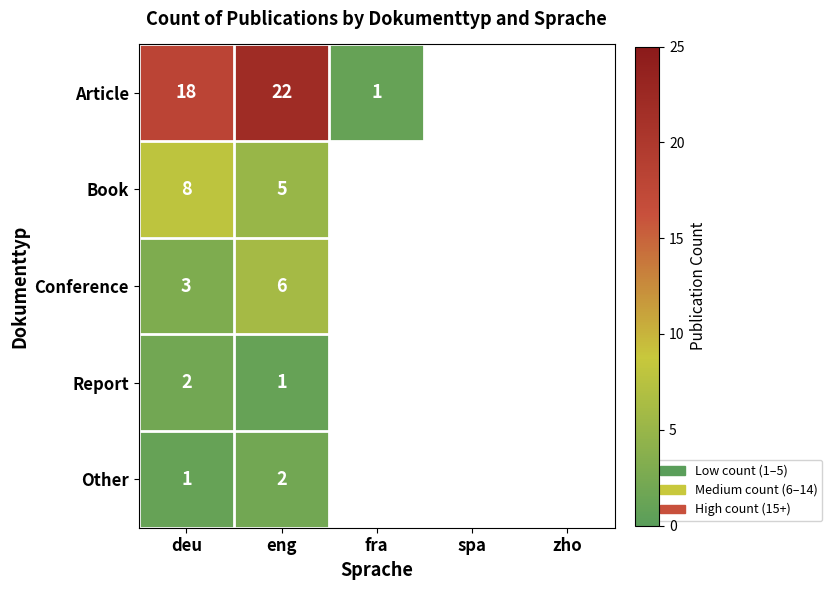

What is the maximum value for Conference?

6.0